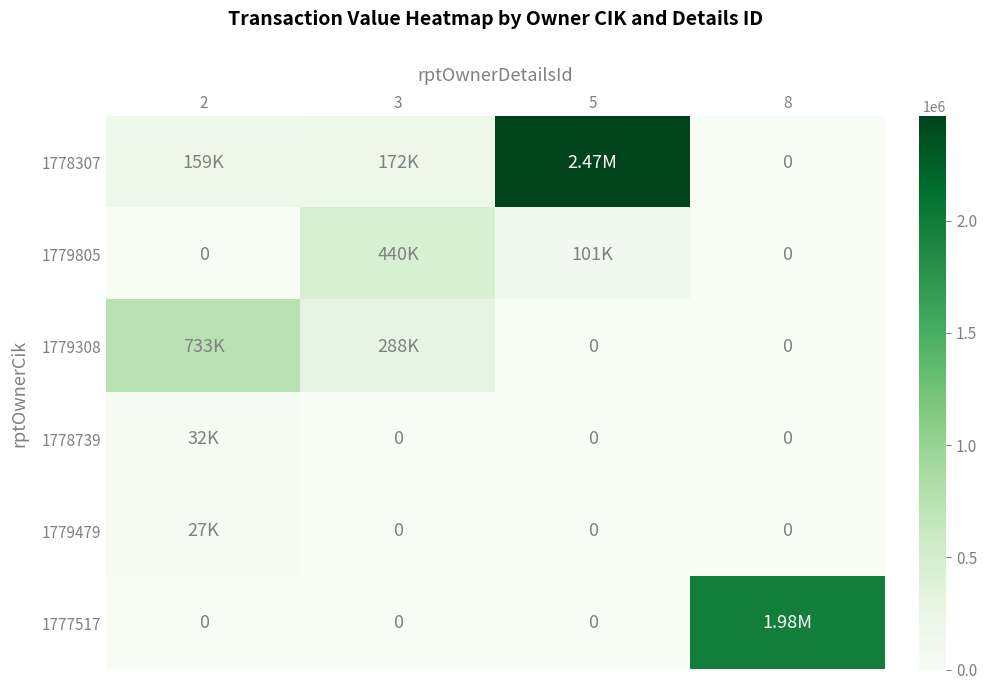

True or false: 1778307 has a value of 630787 at 5.

False